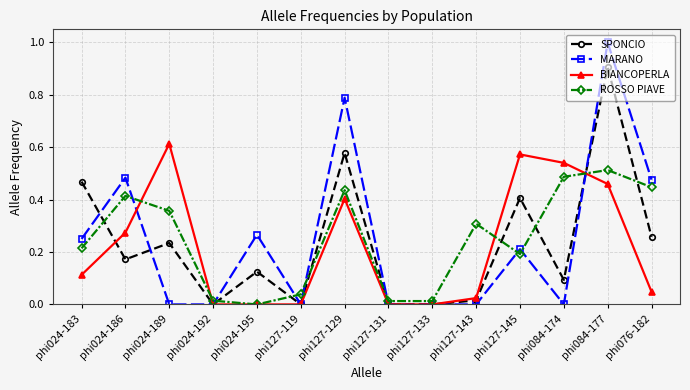

What is the label of the 8th point from the right?

phi127-129